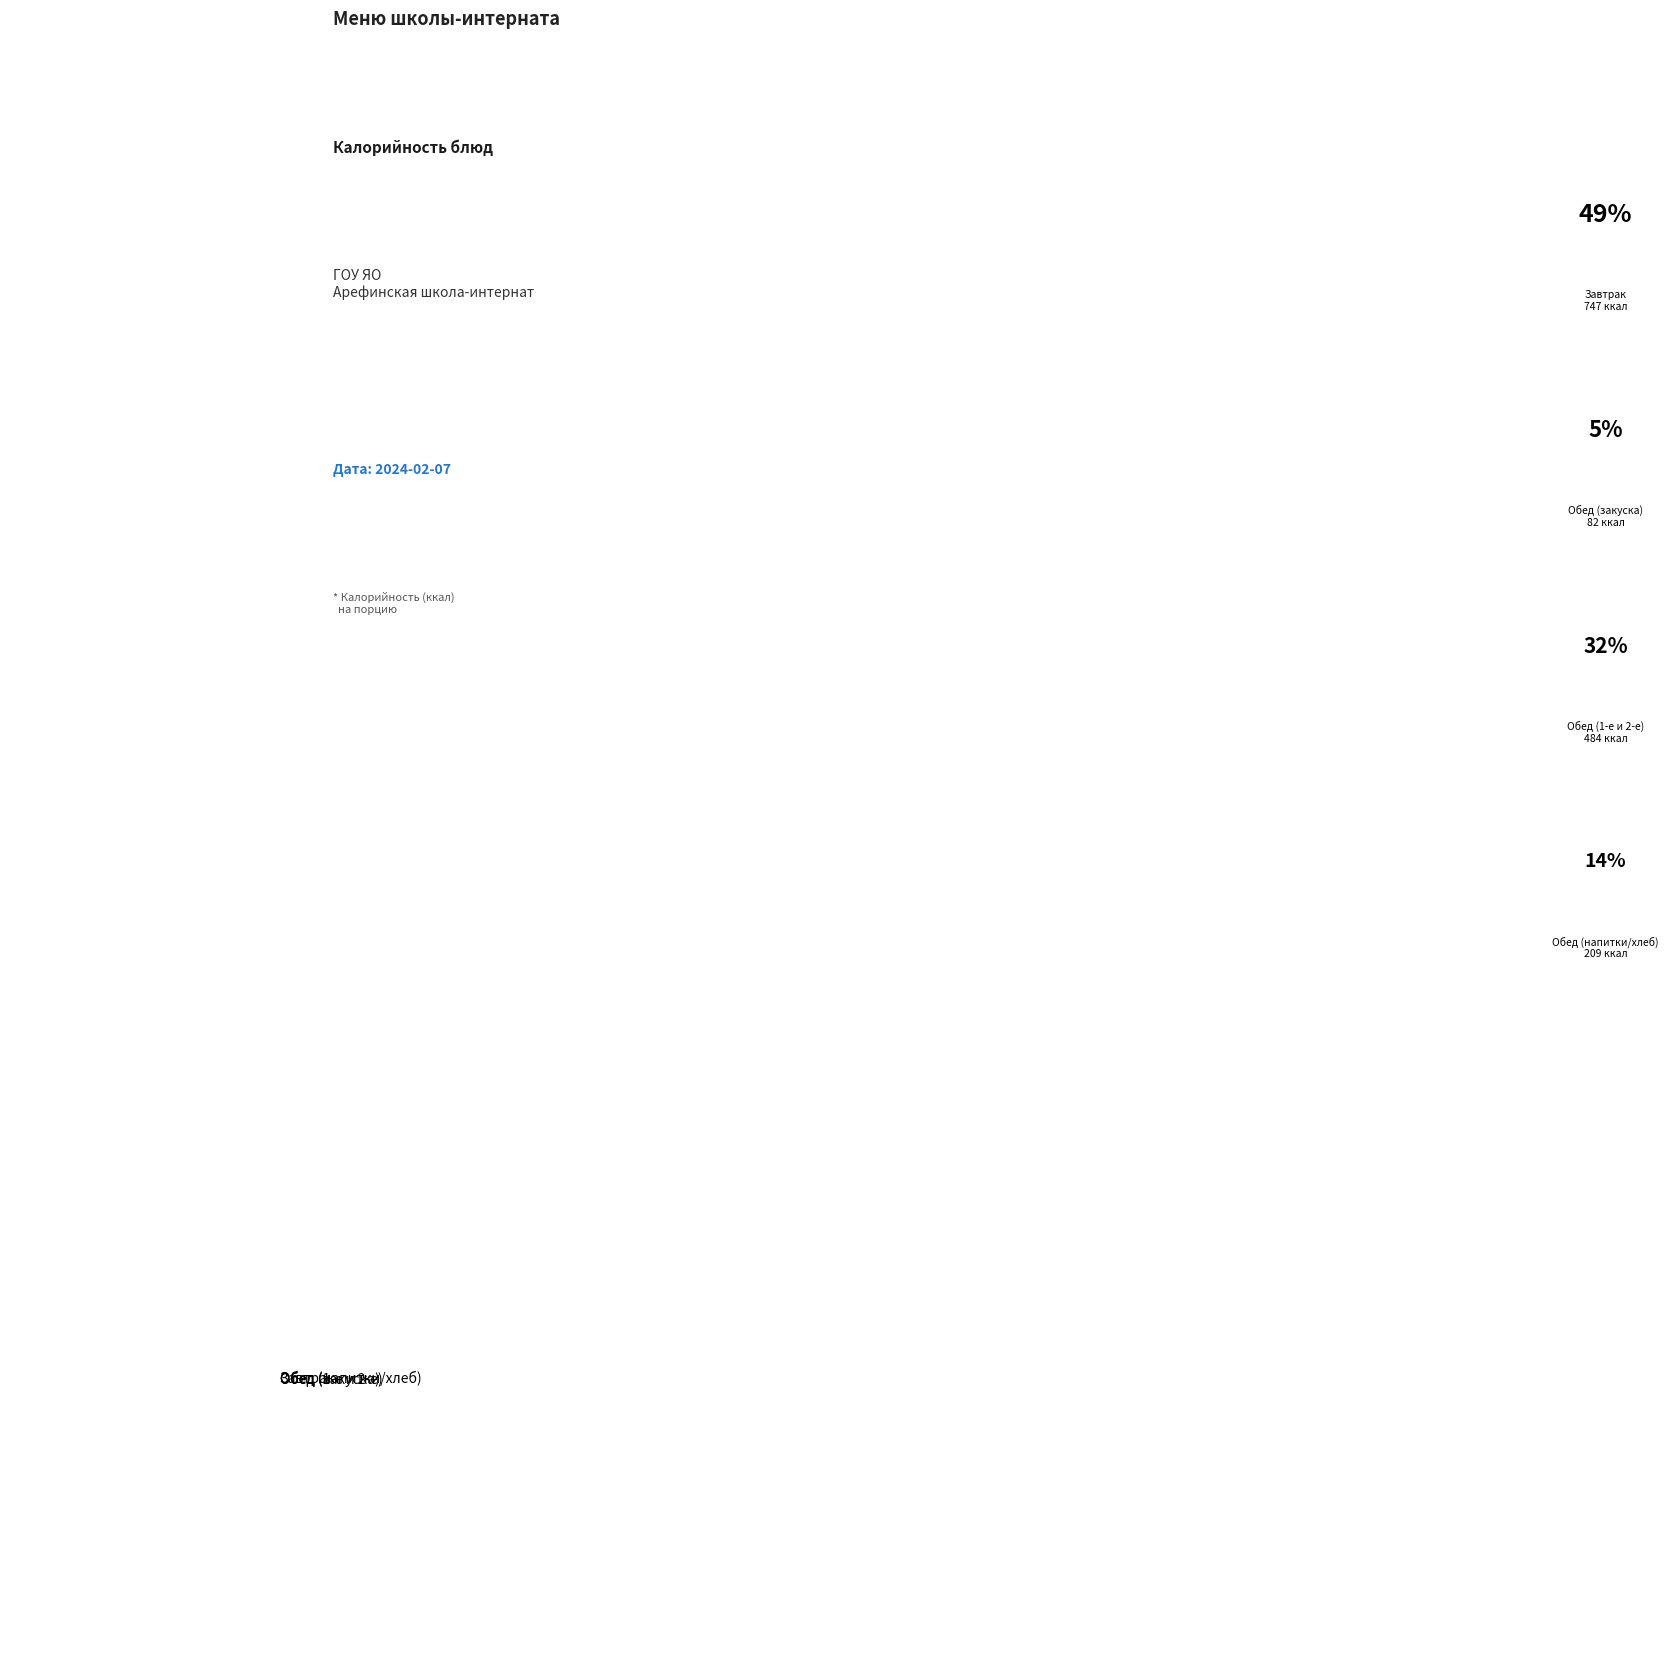

Between Обед (1-е и 2-е) and Обед (напитки/хлеб), which is larger?

Обед (1-е и 2-е)